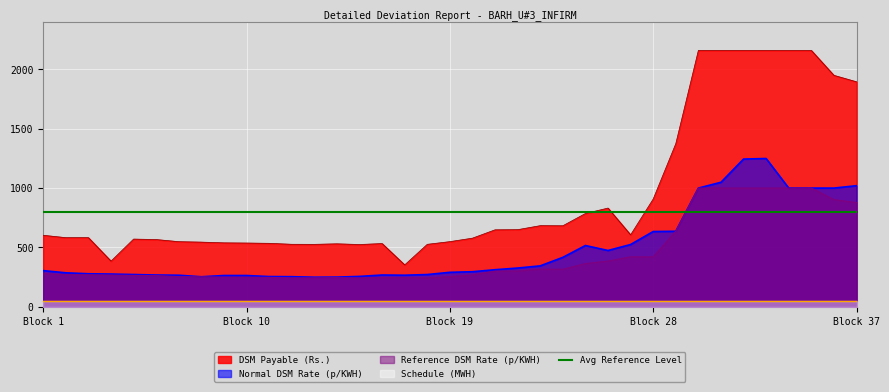

How many times do Avg Reference Level and Normal DSM Rate (p/KWH) cross each other?

1